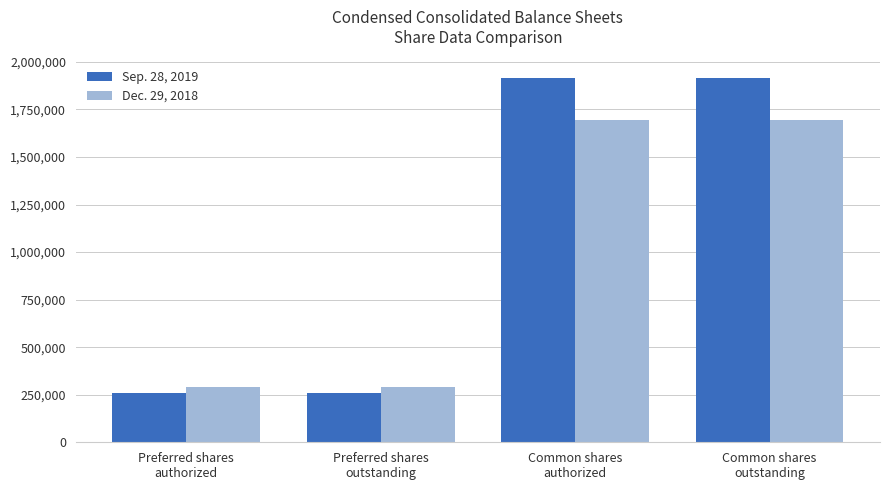

What is the sum of the Dec. 29, 2018 values at Common shares
authorized and Preferred shares
outstanding?

1983153